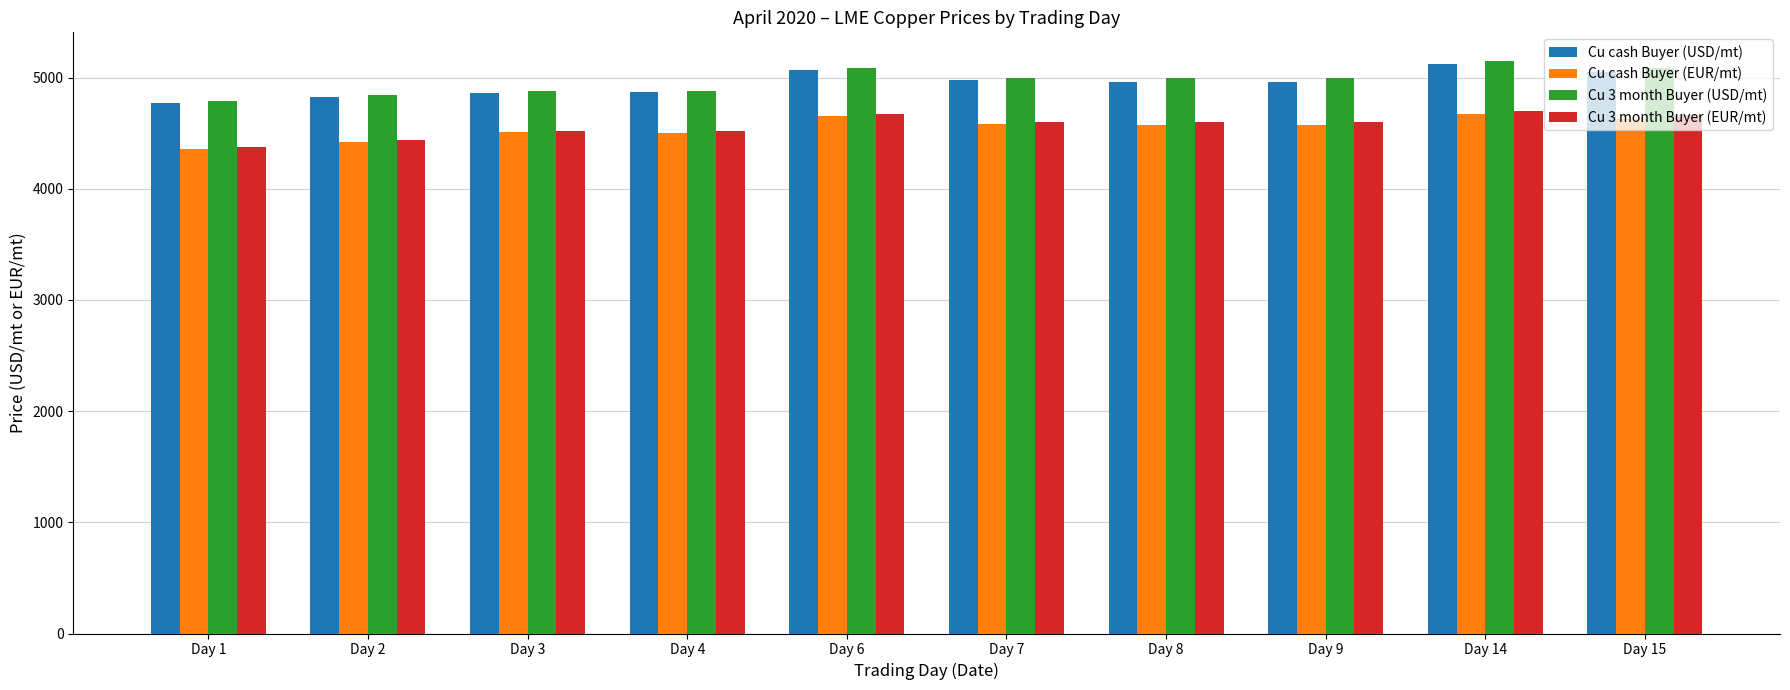

The value of Cu cash Buyer (EUR/mt) at Day 15 is 7547.2. True or false?

False